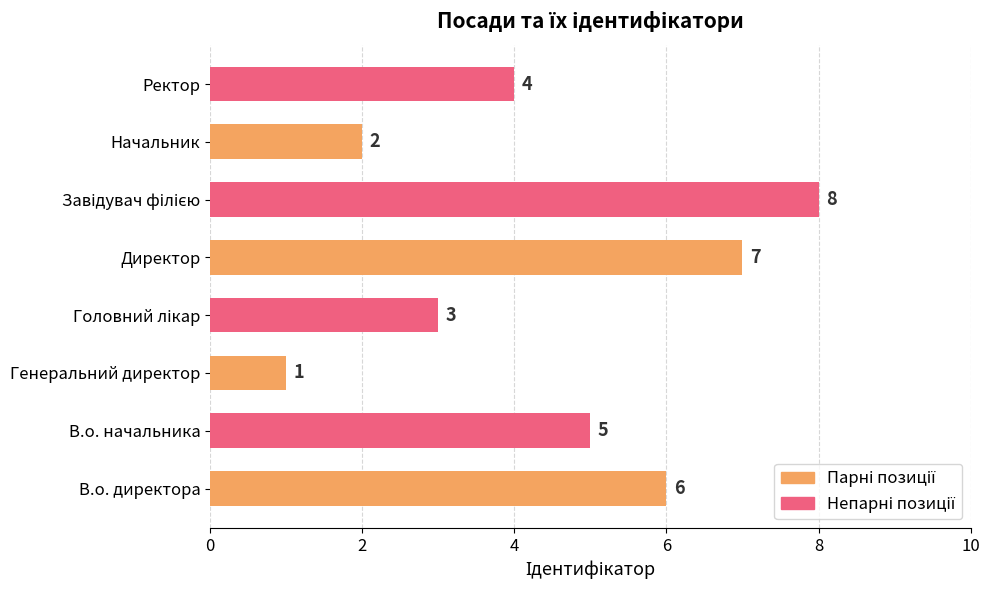

Which label corresponds to the smallest value in the chart?

Генеральний директор